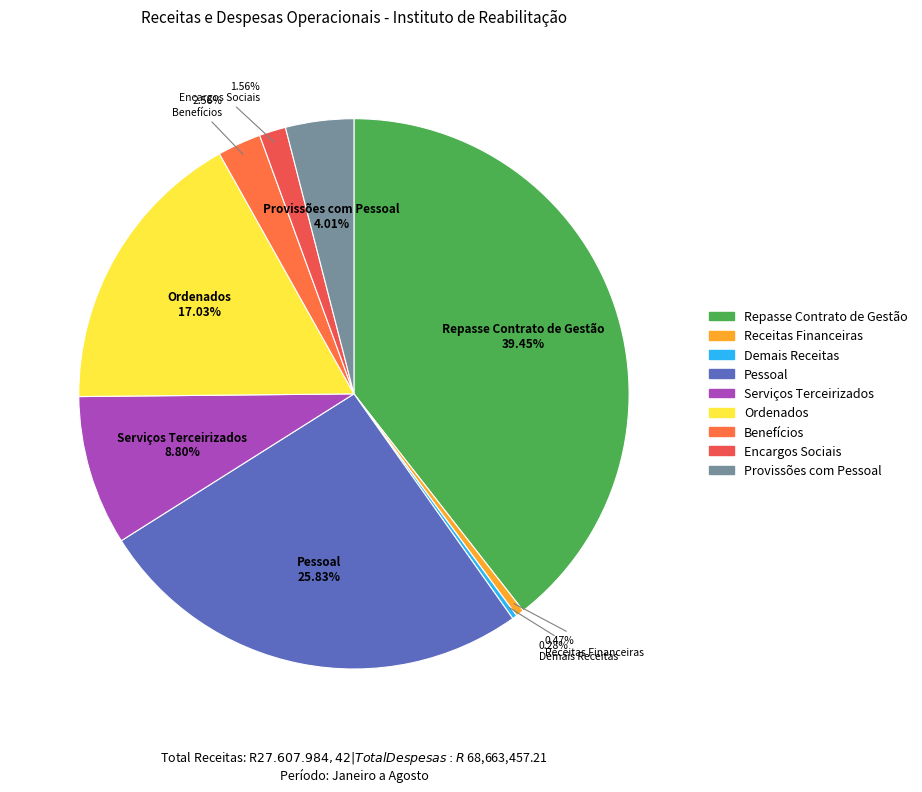

Which has a higher value, Benefícios or Receitas Financeiras?

Benefícios